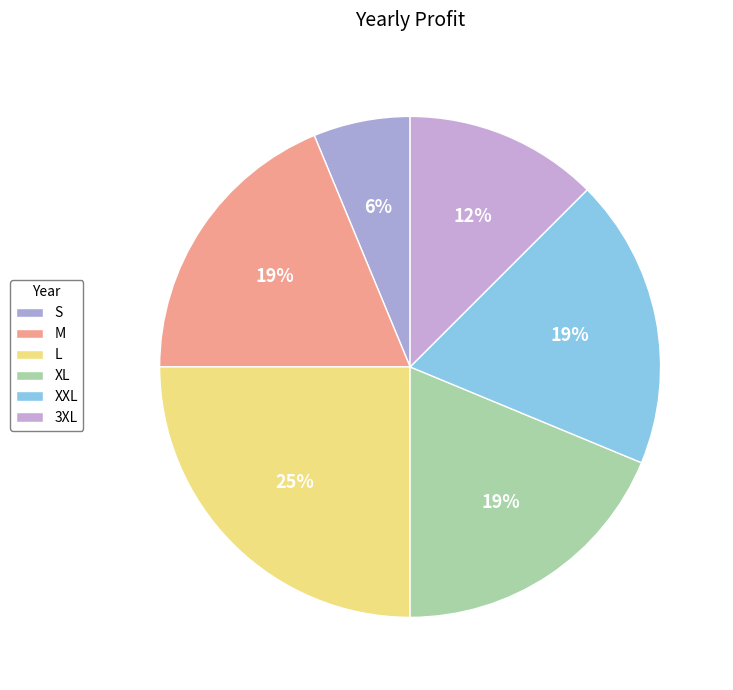

Is 3XL the majority of the pie?

No